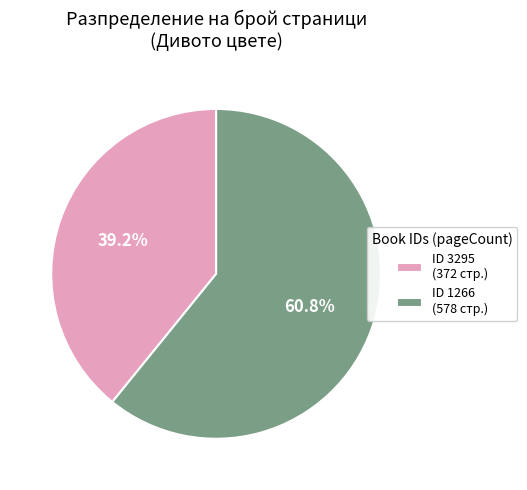

Which category has the smallest portion of the pie?

ID 3295 (372 стр.)